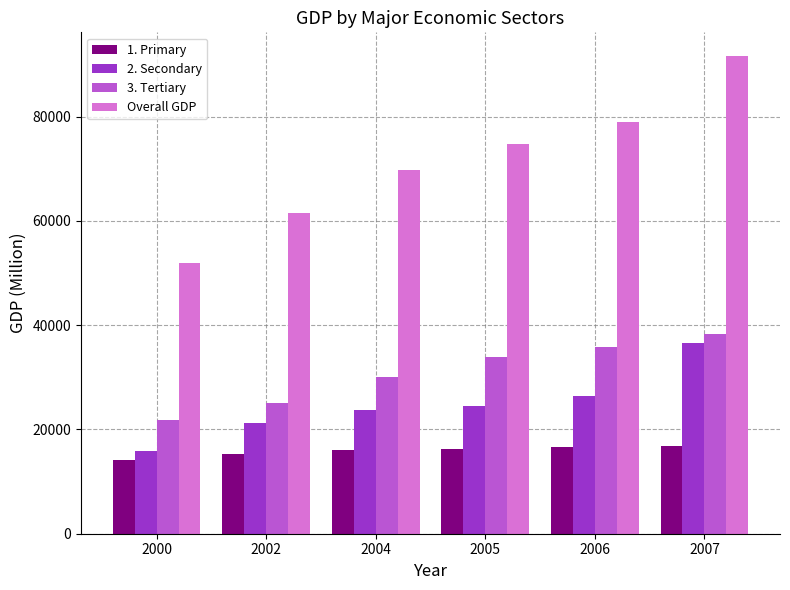

Rank the series at 2005 from highest to lowest value.

Overall GDP, 3. Tertiary, 2. Secondary, 1. Primary